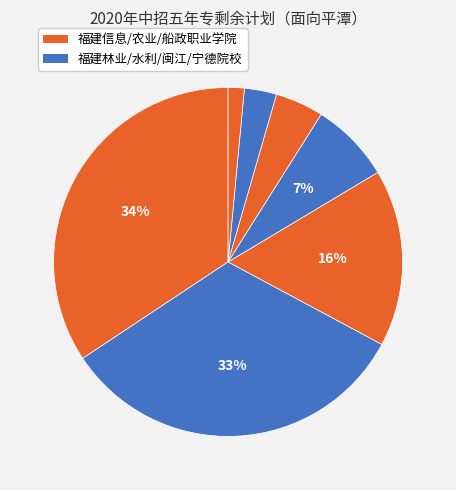

How many slices are in this pie chart?

7